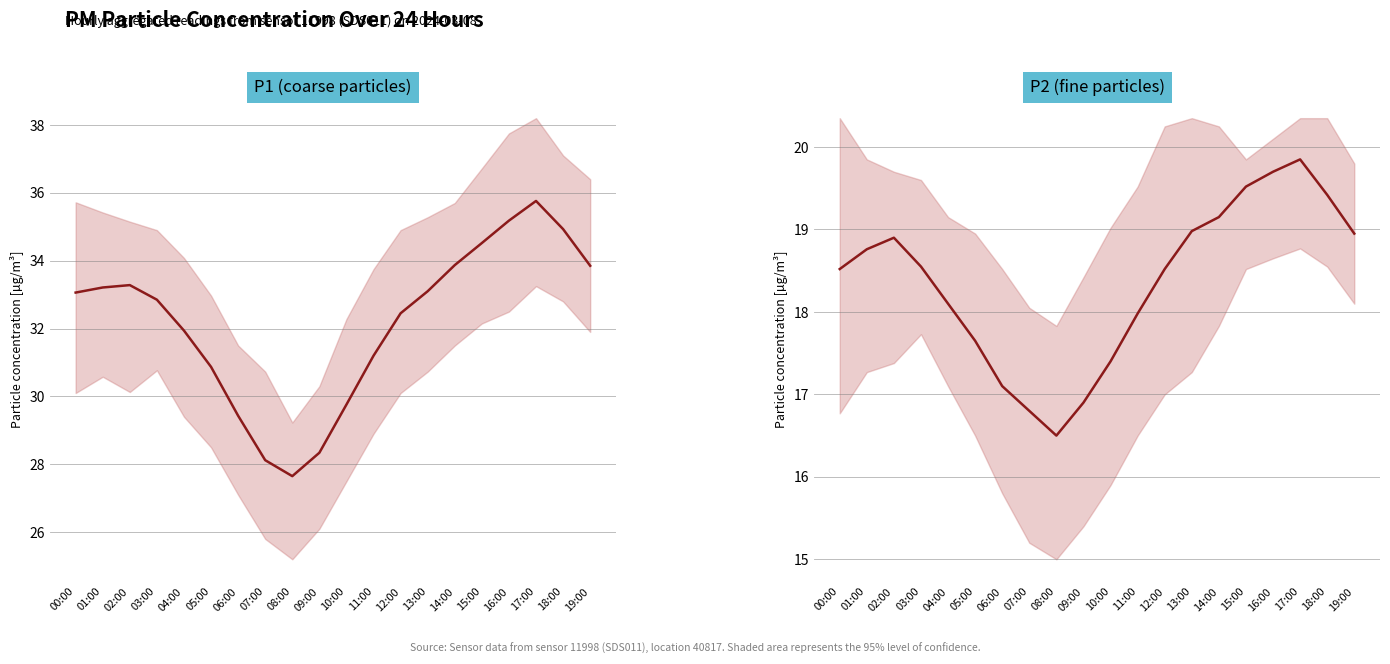

In P2 (fine particles), how many points are higher than both neighbors (excluding endpoints)?

2